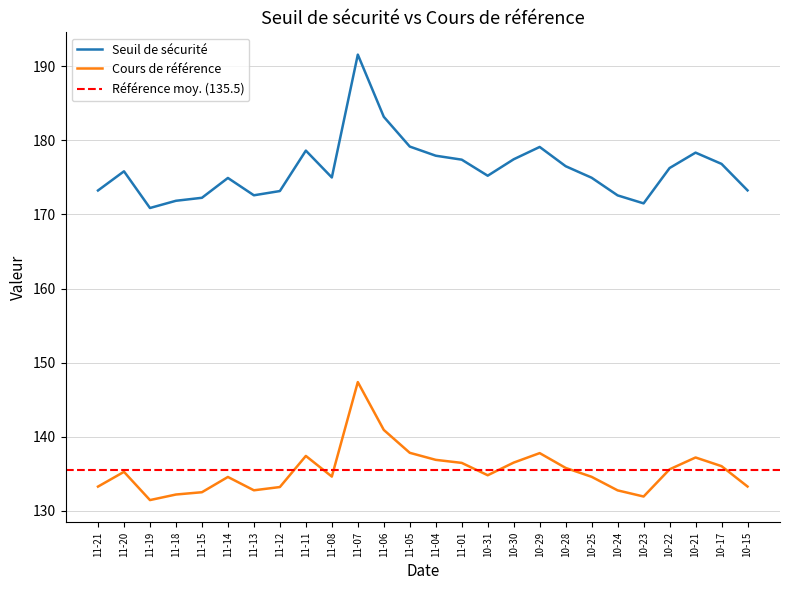

Which series has the widest spread of values?

Seuil de sécurité